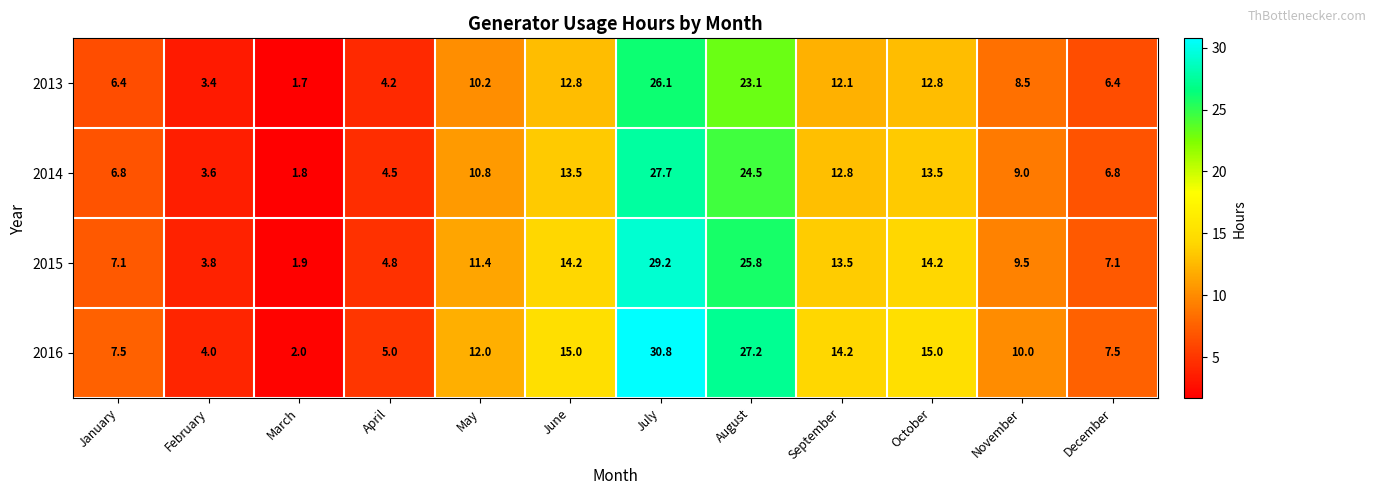

What is the minimum value shown in the chart?

1.7